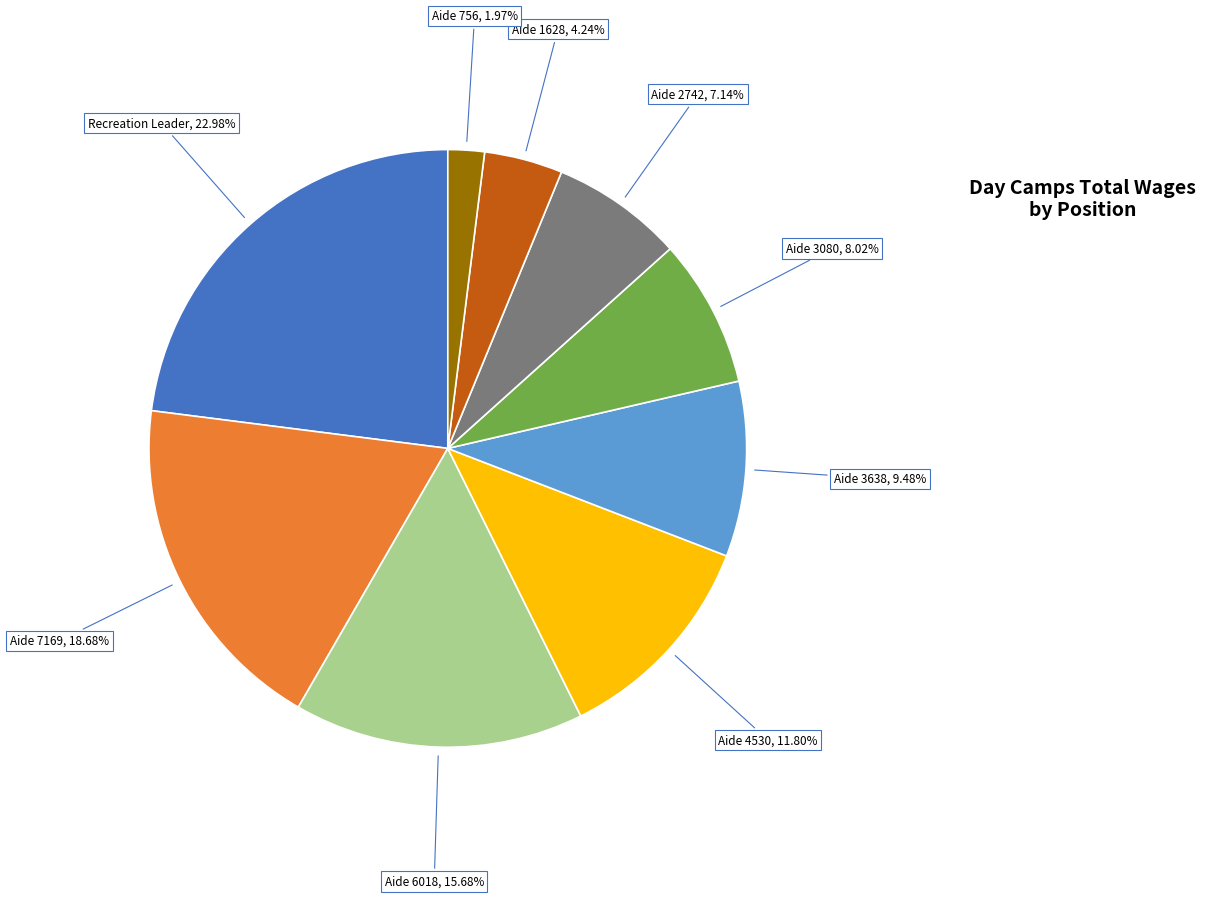

Is there any slice that represents more than half of the pie?

No